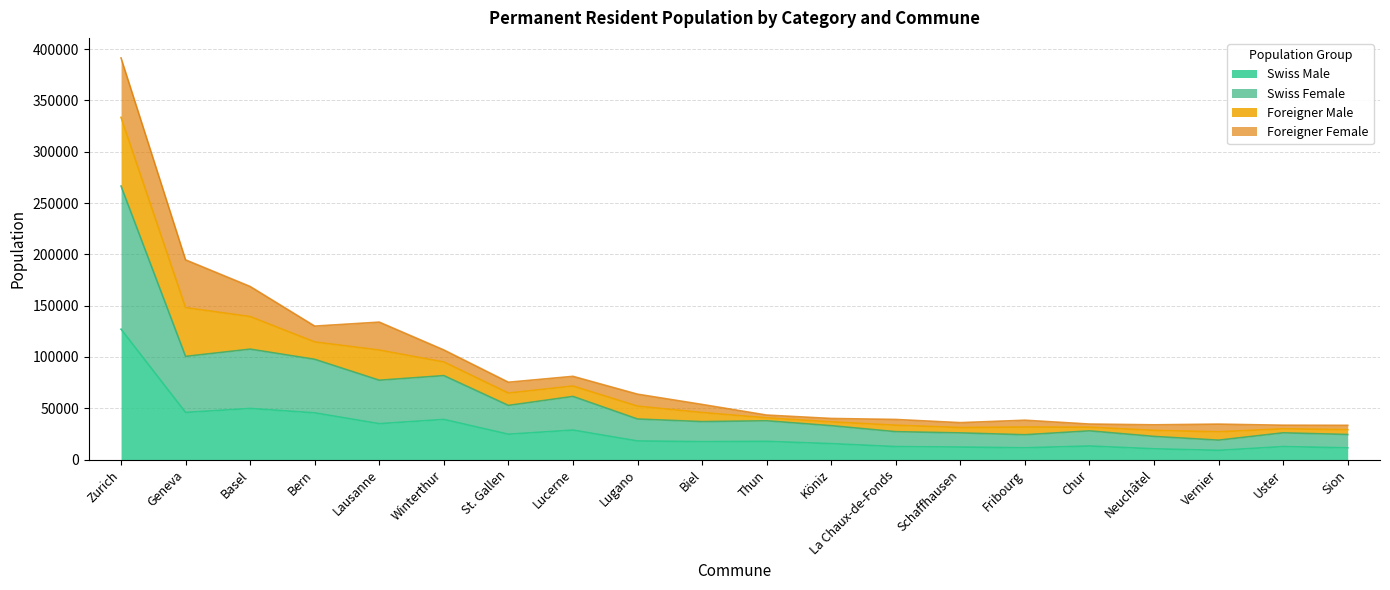

Does the chart have visible grid lines?

Yes